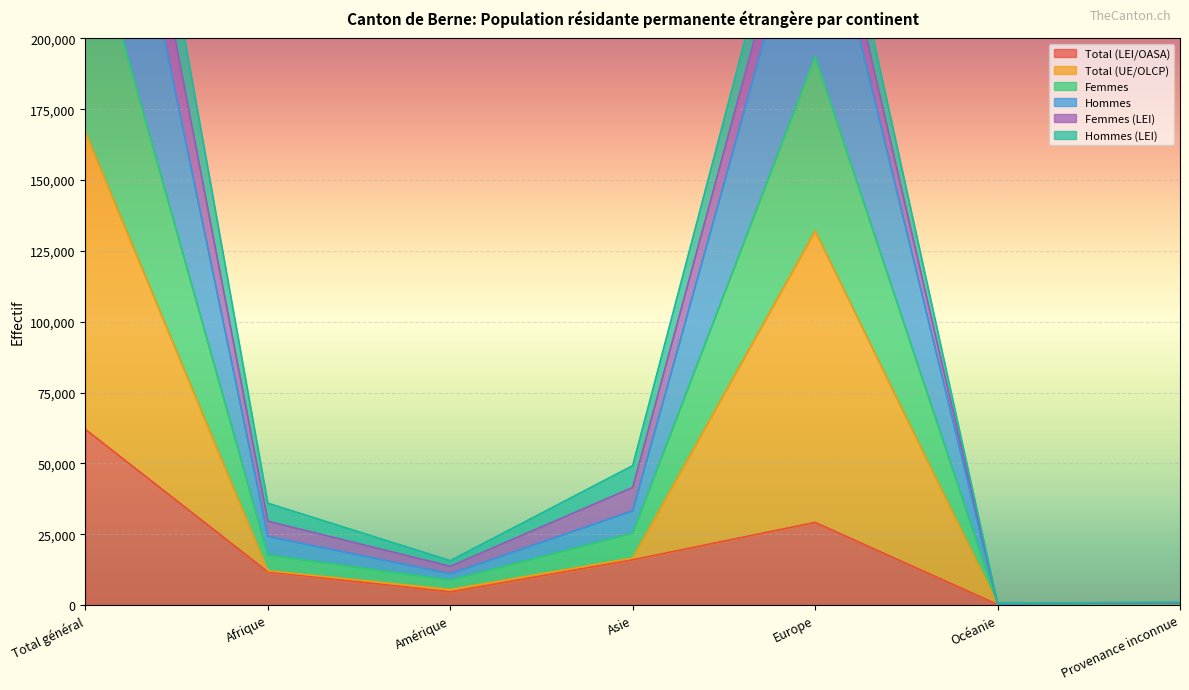

What is the spread (max minus min) of values at Total général?

271744